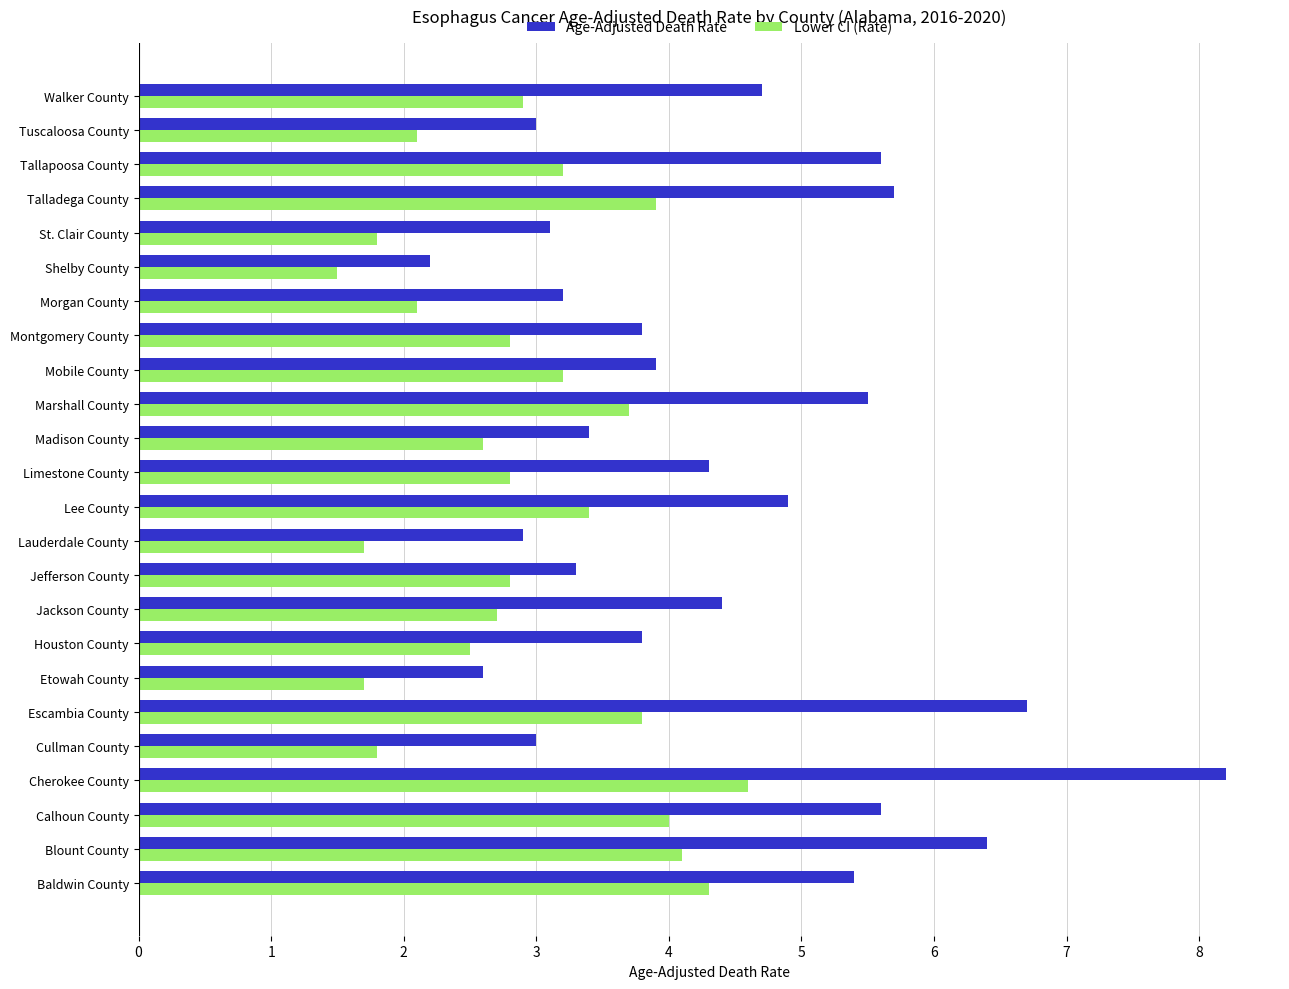

At which category is the sum across all series the highest?

Cherokee County